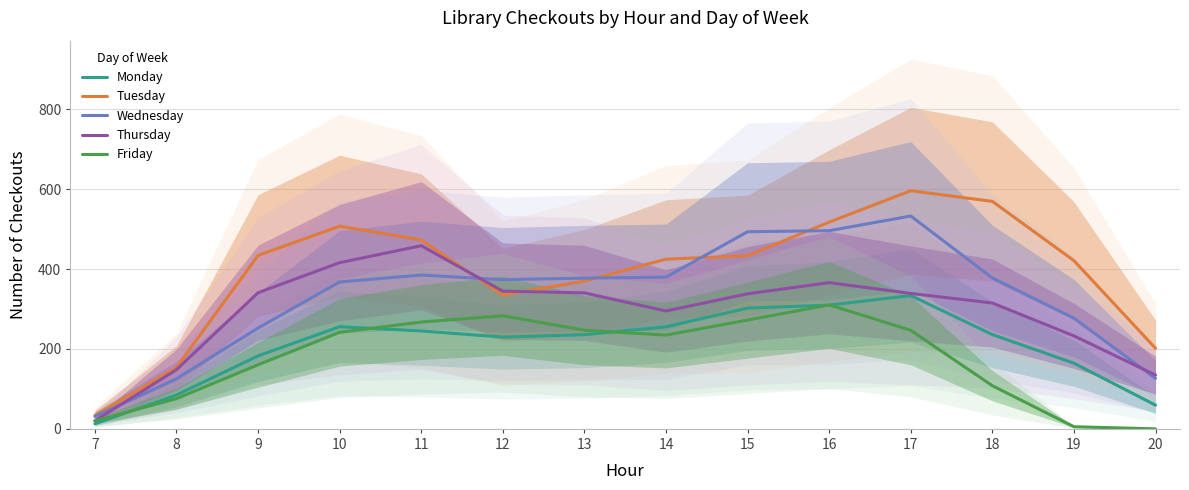

True or false: Wednesday has more than 2 points higher than both neighbors.

False